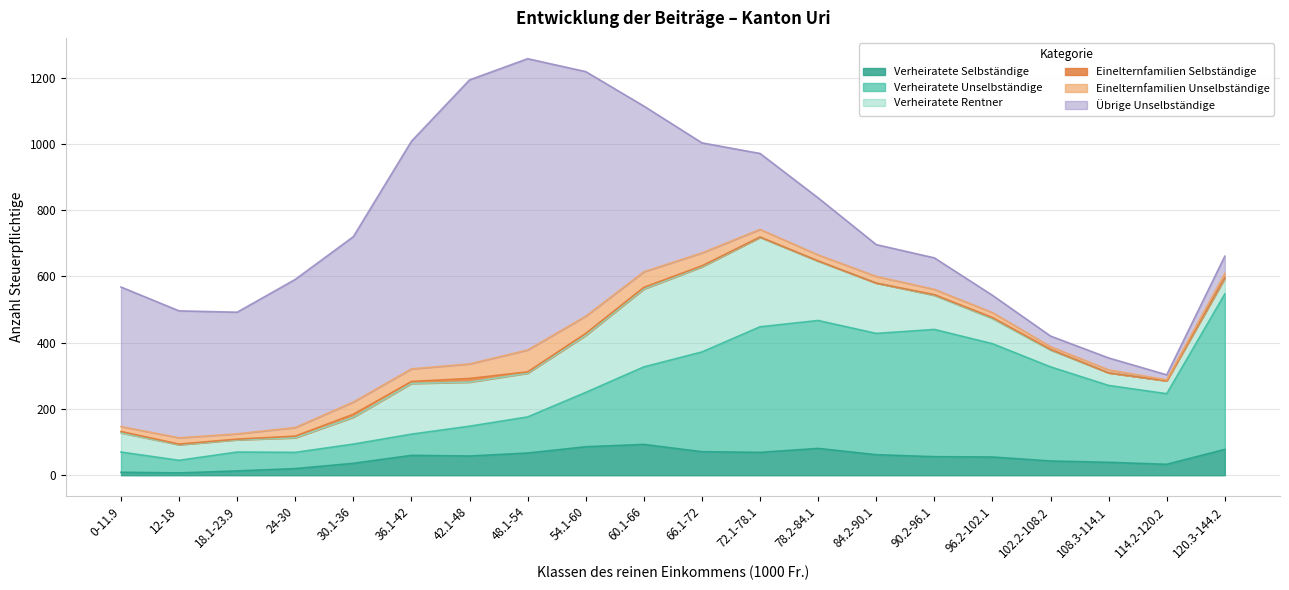

True or false: Verheiratete Rentner and Einelternfamilien Selbständige intersect in this chart.

False